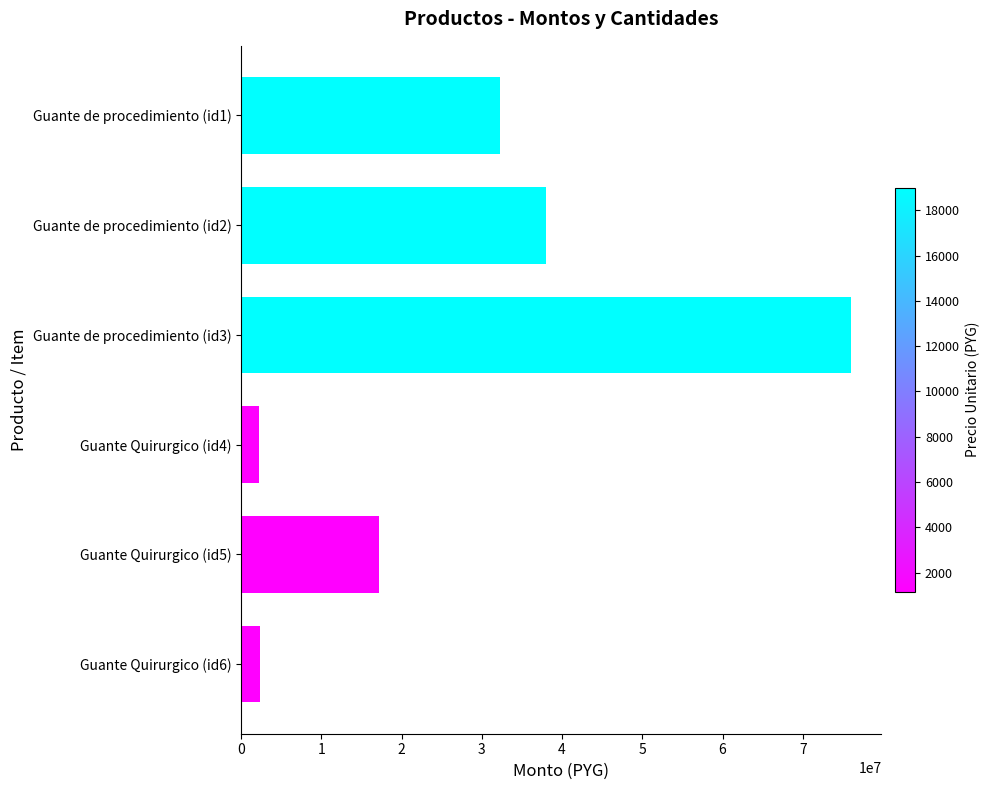

The value at Guante Quirurgico (id5) is 17190000. True or false?

True